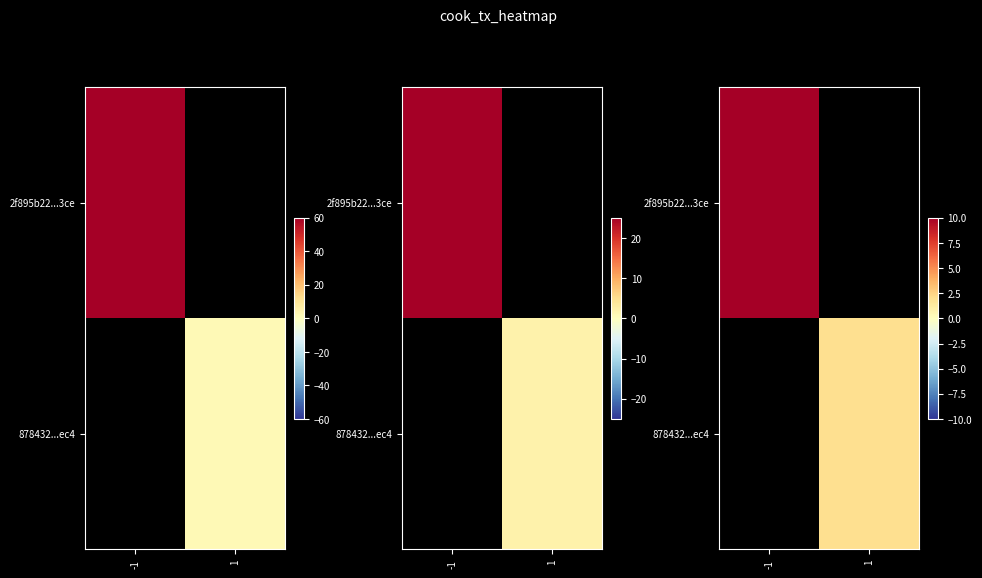

Is the value of row_0 at -1 greater than the value of row_1 at 1?

Yes